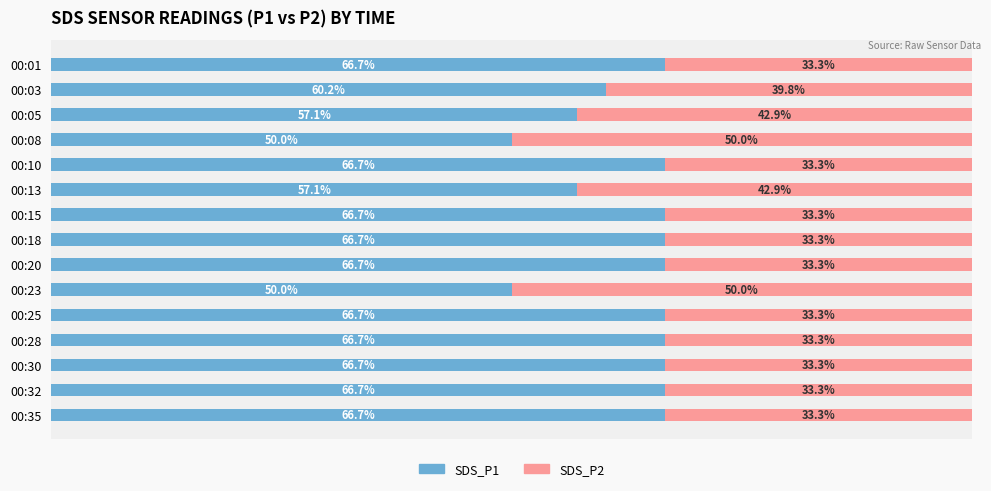

What are all the series names shown in the legend?

SDS_P1, SDS_P2